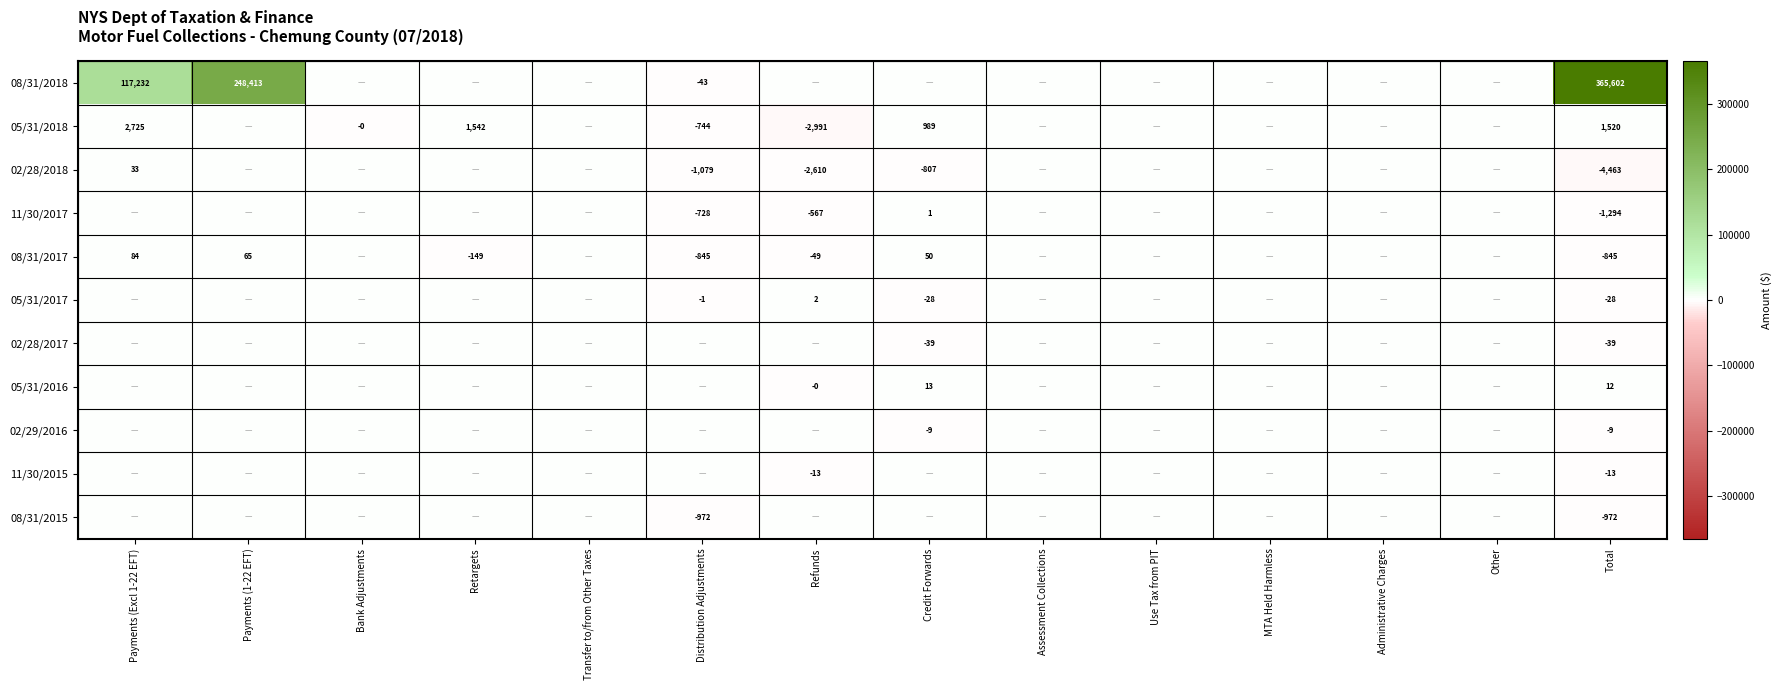

Count the number of categories in the chart.

14